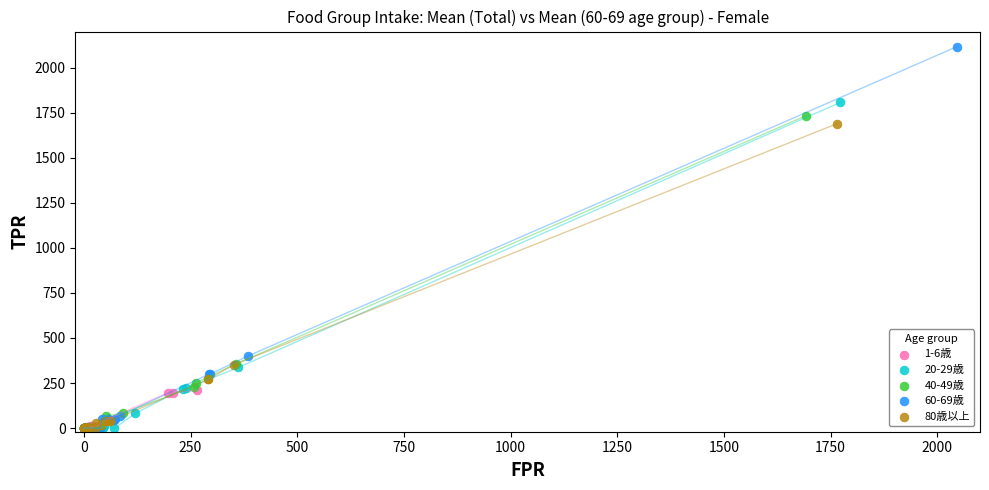

Which series reaches the maximum Y coordinate?

60-69歳